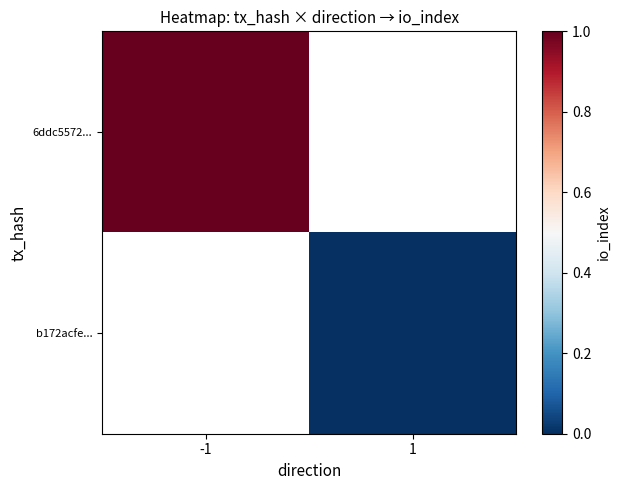

Which series has the widest spread of values?

6ddc5572...